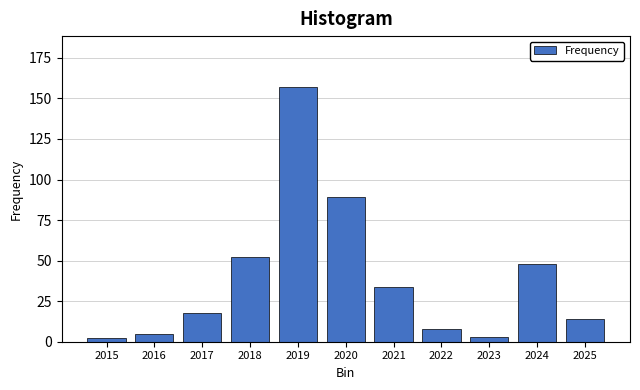

Reading left to right, list all the values displayed in this chart.

2	5	18	52	157	89	34	8	3	48	14